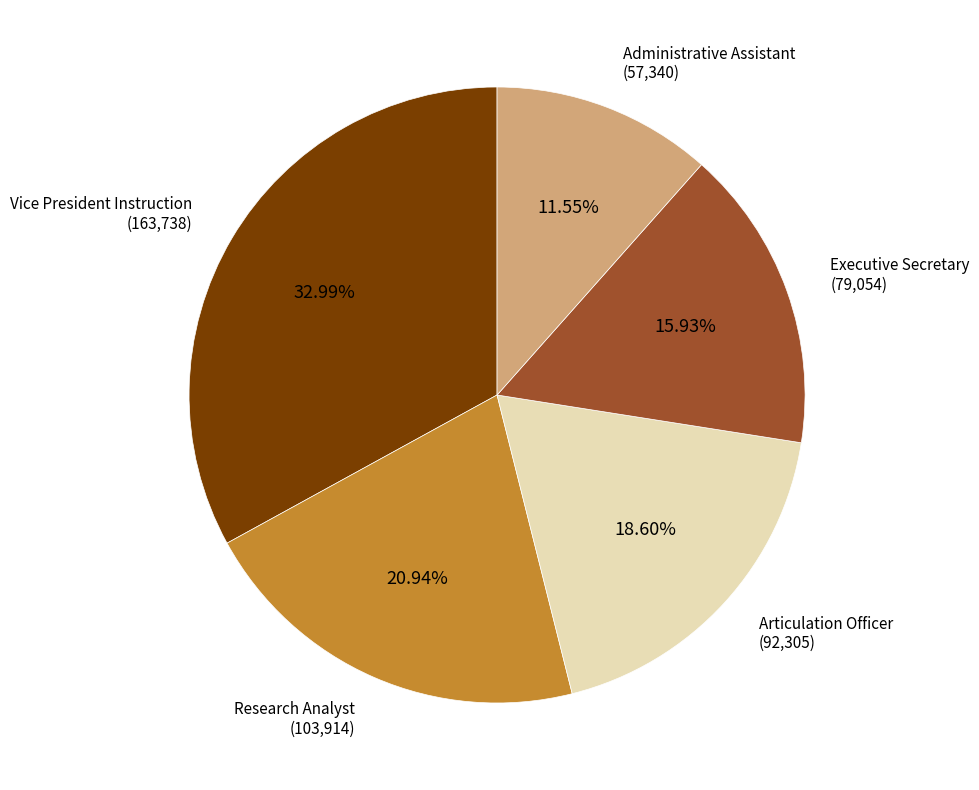

How many segments does this pie chart have?

5